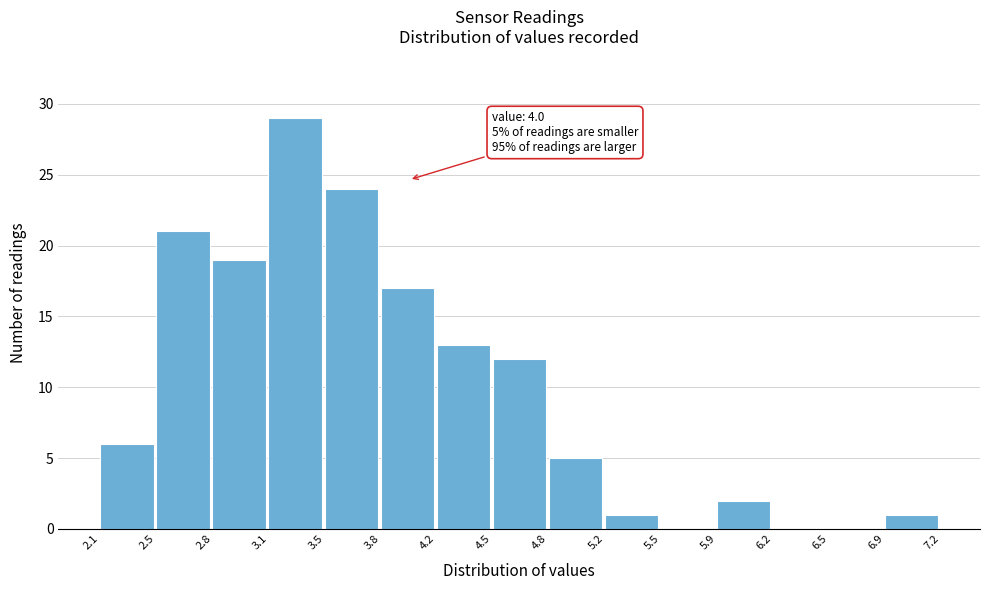

Over which range of the x-axis is the bar tallest?

3.1 to 3.5